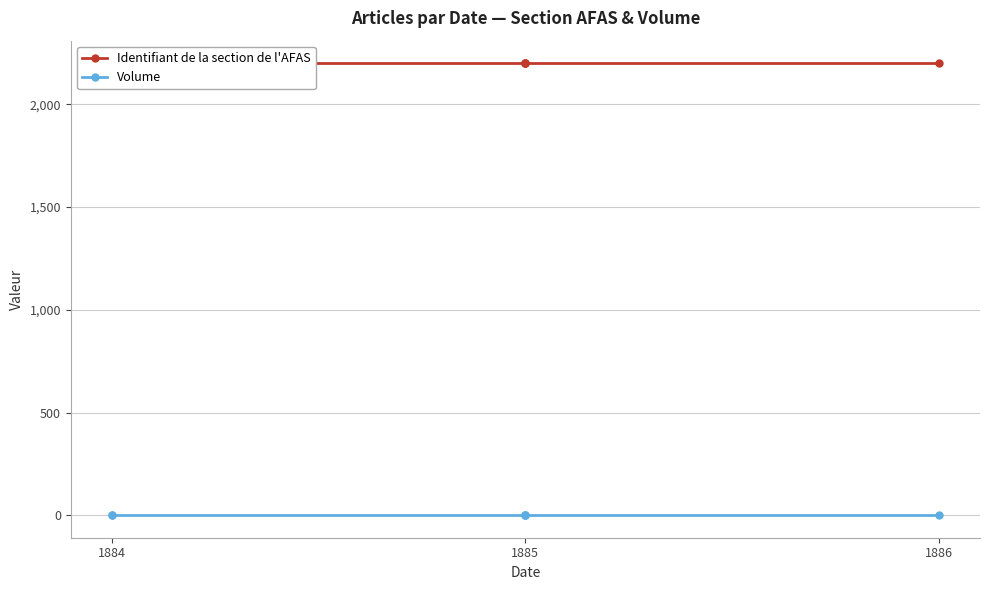

At 1885, list the series in order from smallest to largest.

Volume, Identifiant de la section de l'AFAS